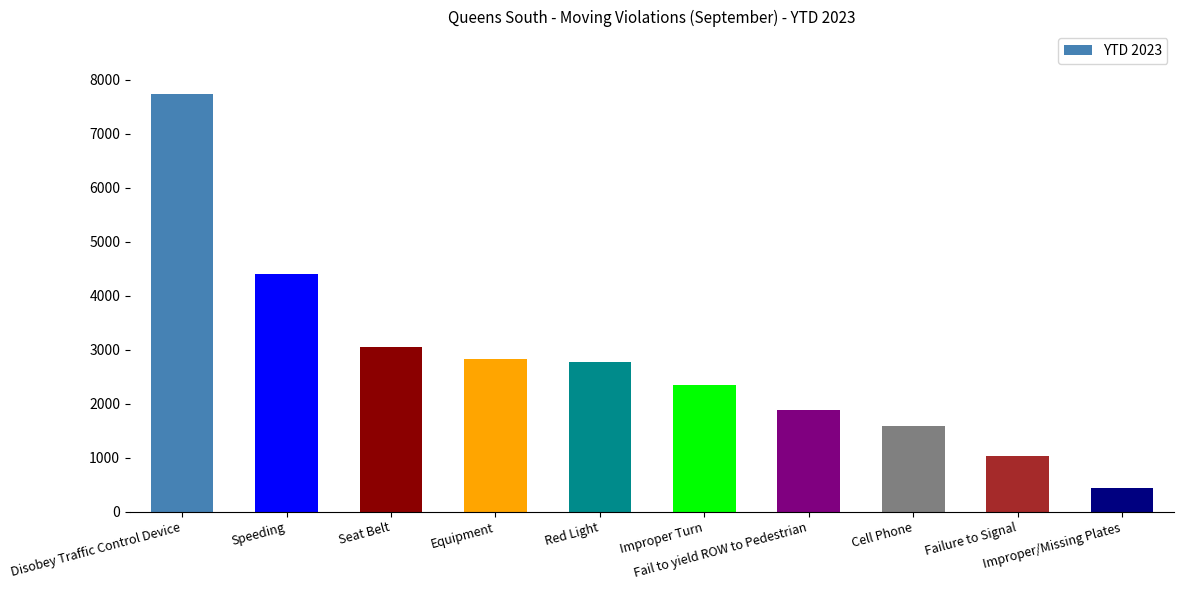

How many categories are shown in the chart?

10